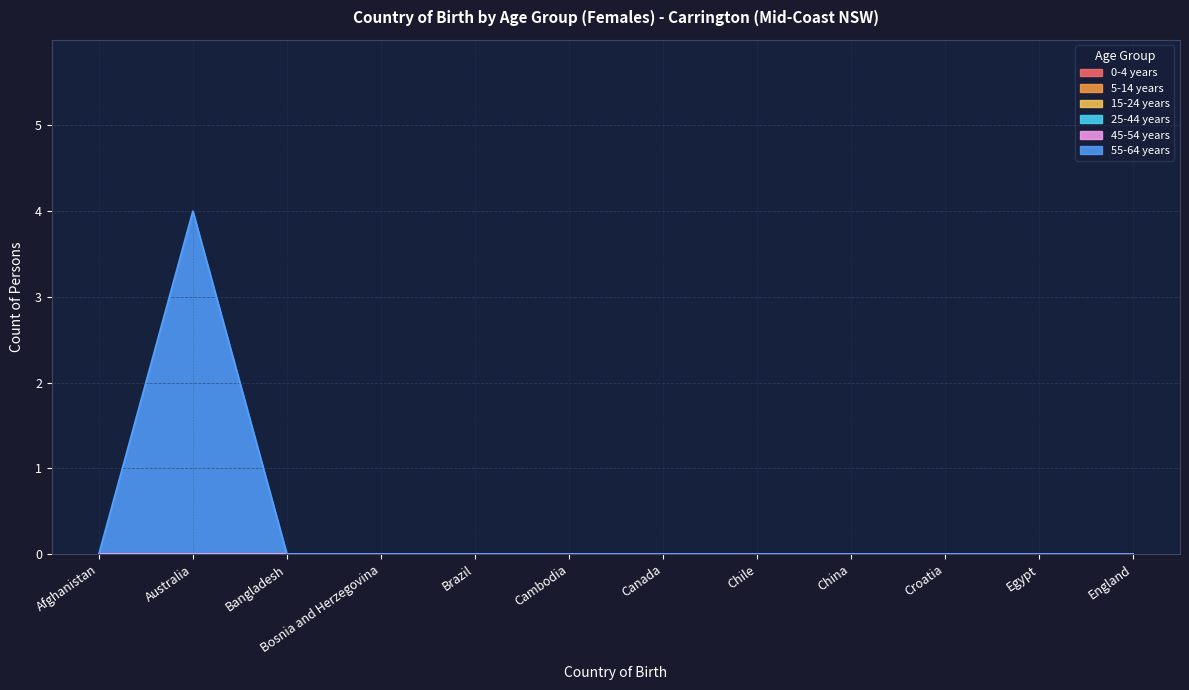

True or false: 55-64 years and 45-54 years intersect in this chart.

False